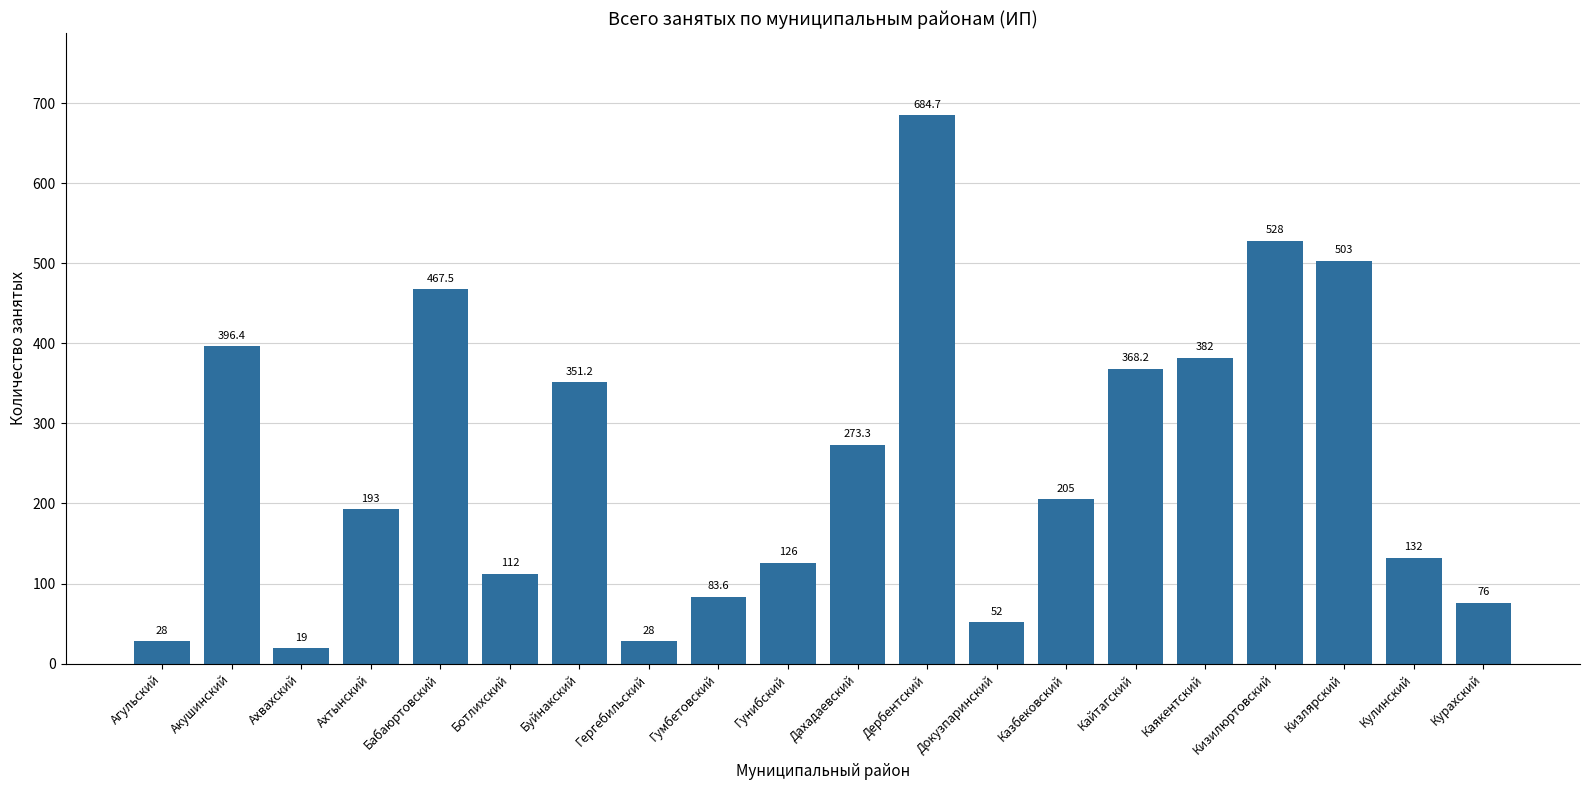

What is the sum of the values at Гергебильский and Ахтынский?

221.0